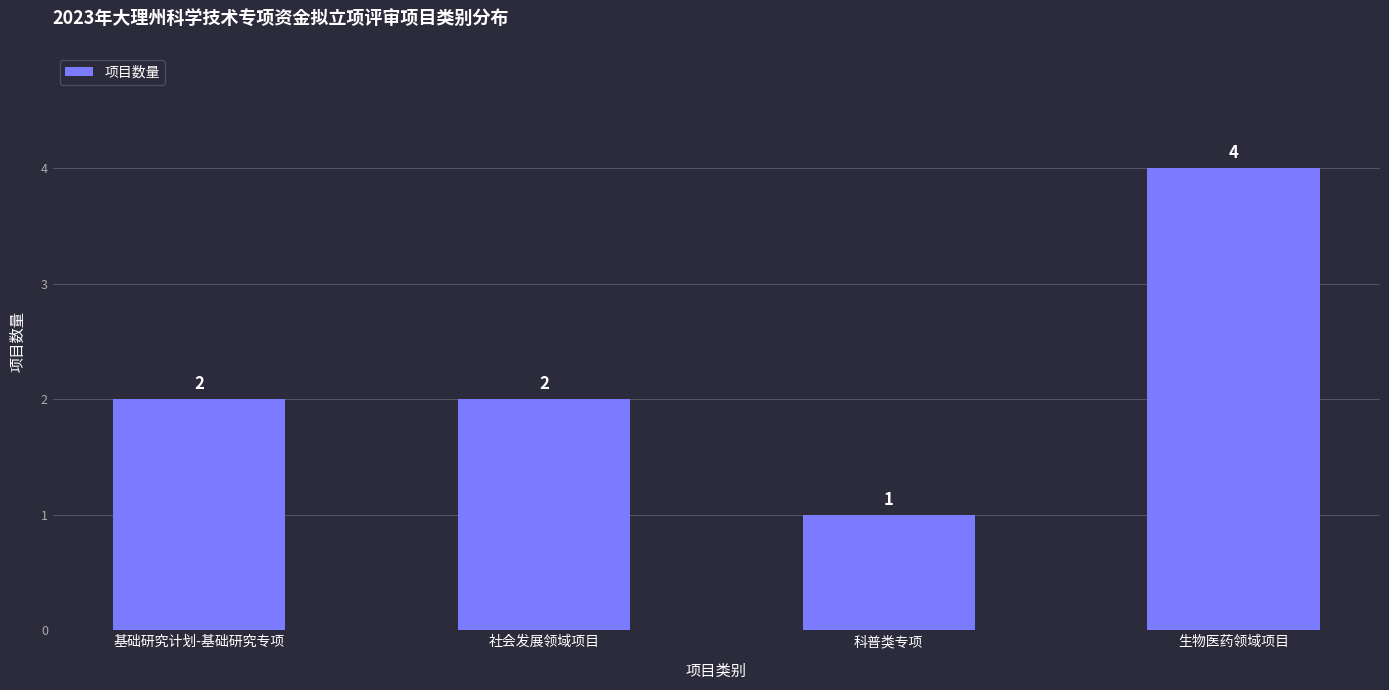

Is it true that the value at 生物医药领域项目 is 4?

True